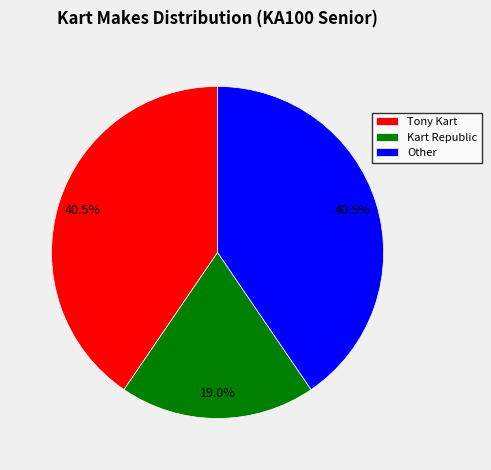

How much of the chart is everything except Other?

59.5%